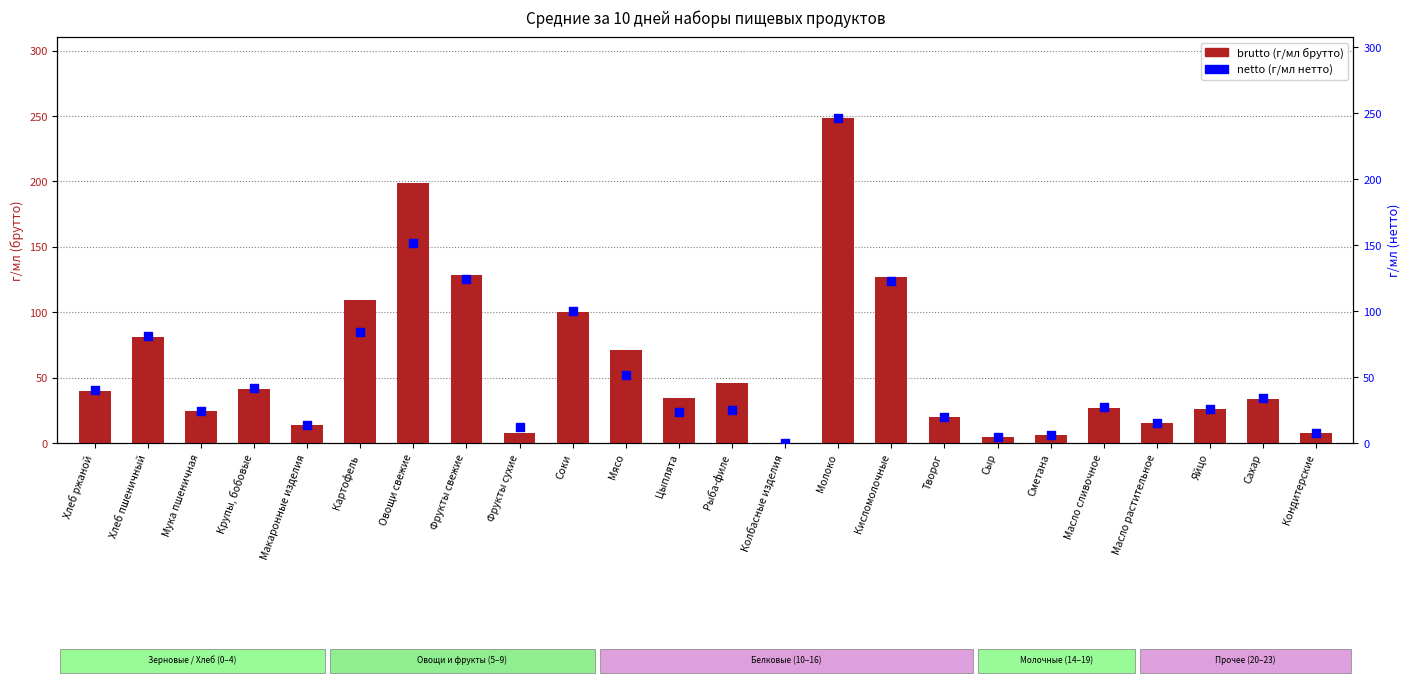

Which series has the largest Y range (max minus min)?

brutto (г/мл)